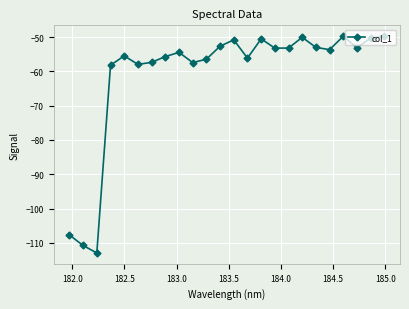

What is the greatest value displayed?

-49.8